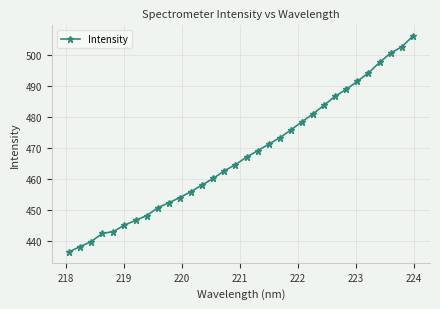

How many data points are less than 466?

16